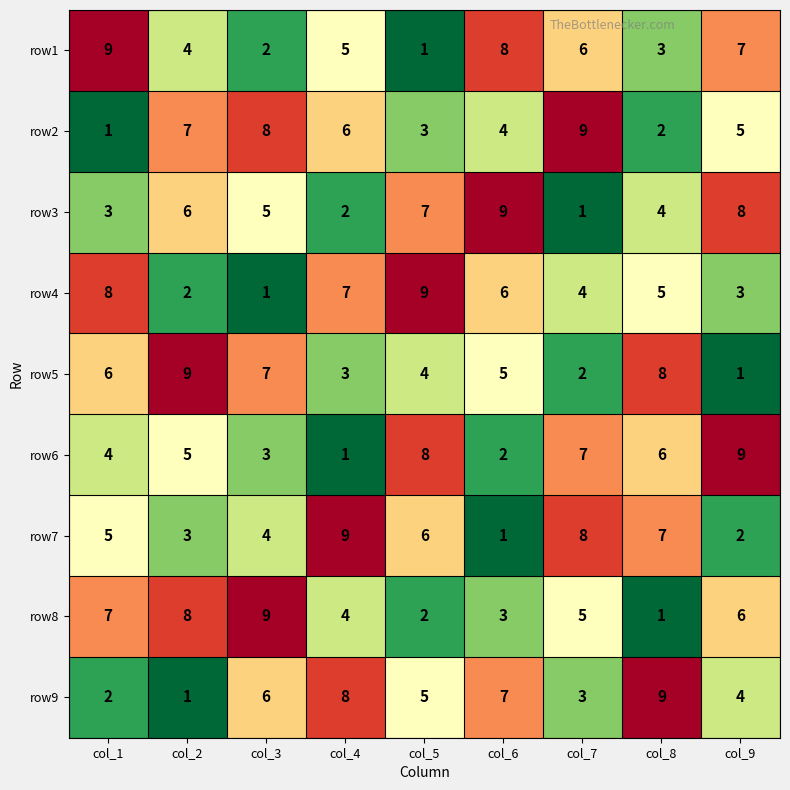

At which label does row6 reach its minimum?

col_4